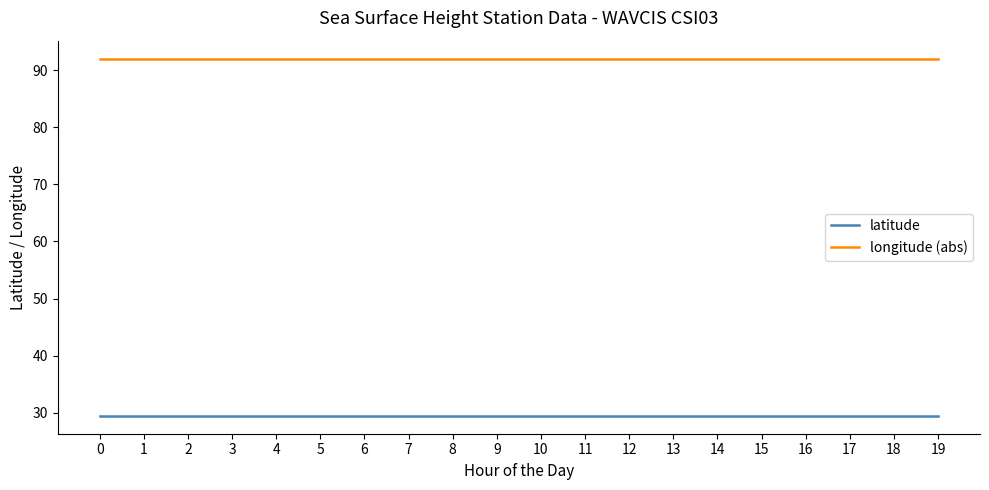

What is the difference between the highest and lowest values at 14?

62.6